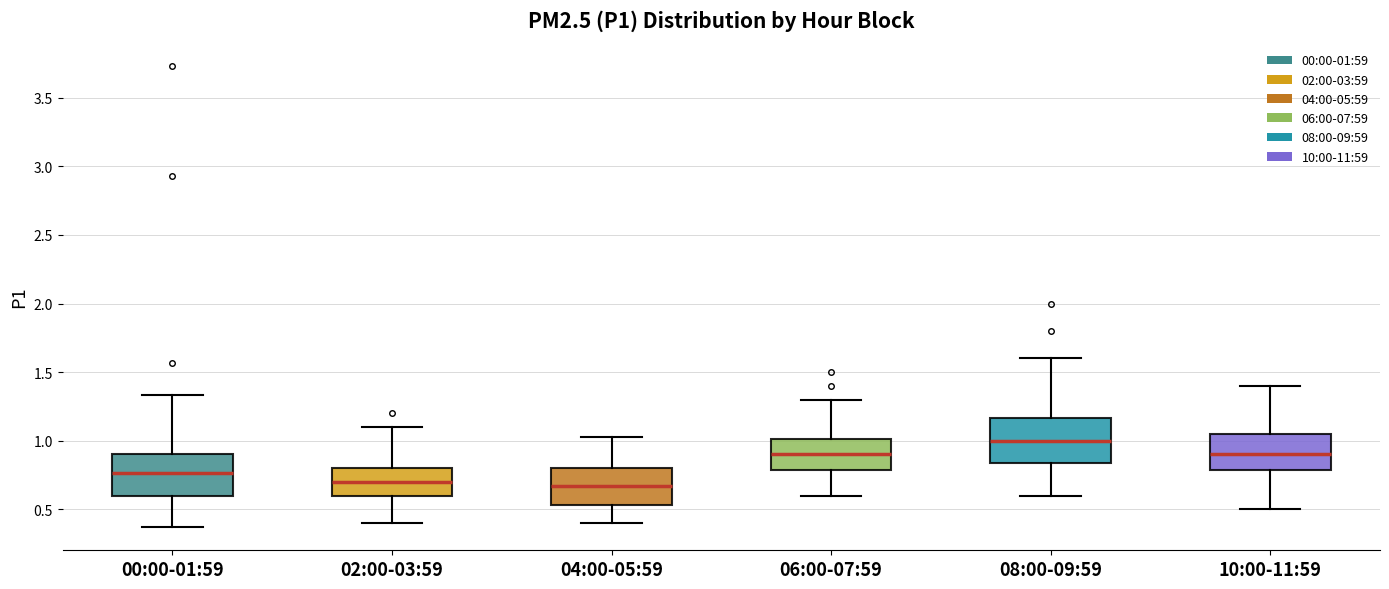

Which box has the highest median line?

08:00-09:59